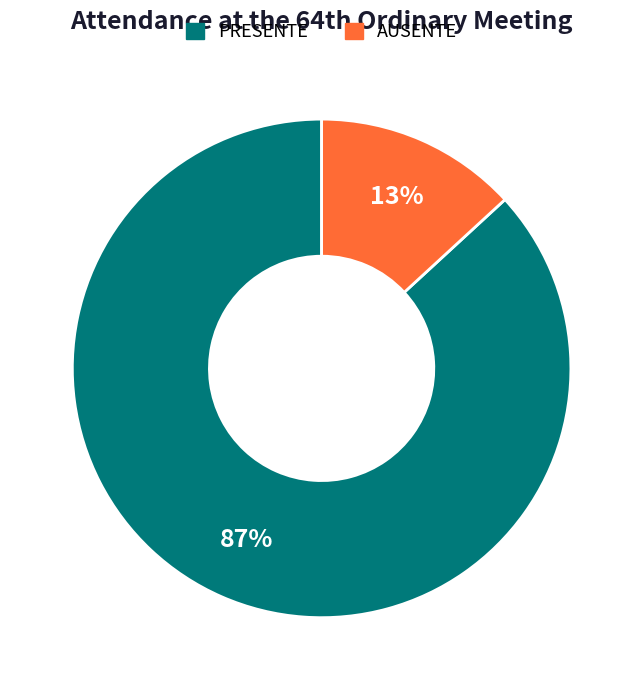

What percentage is the AUSENTE slice, to the nearest percent?

13%